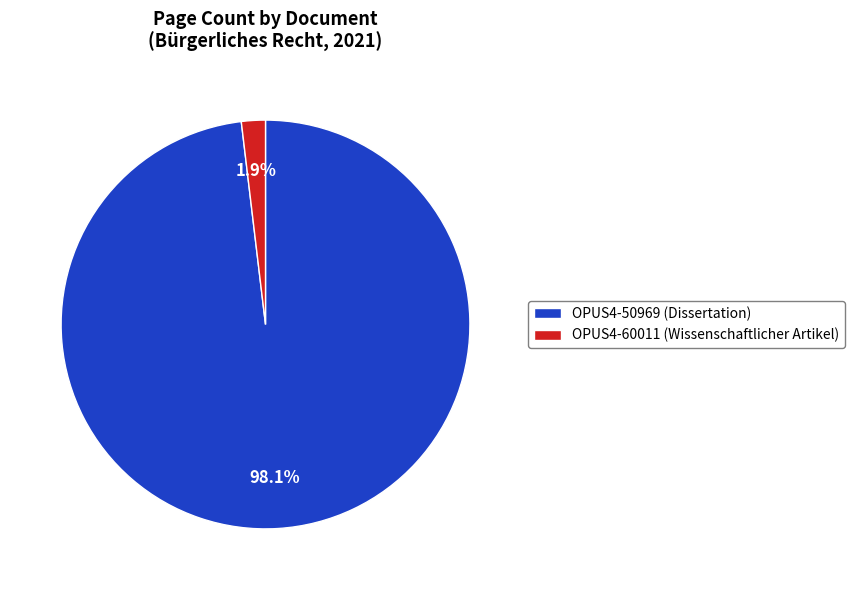

Count the number of slices in the pie.

2